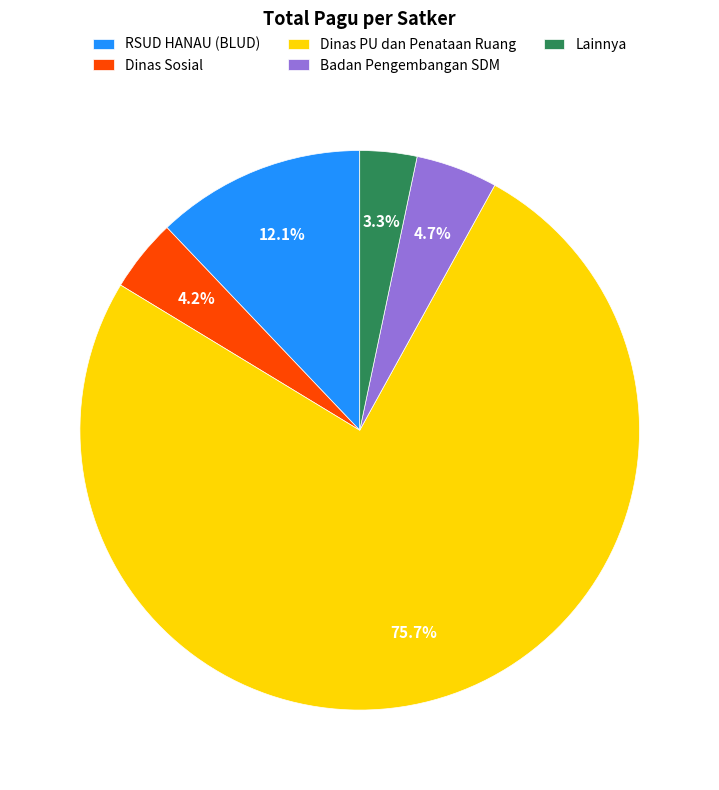

Is there a majority slice in this chart?

Yes